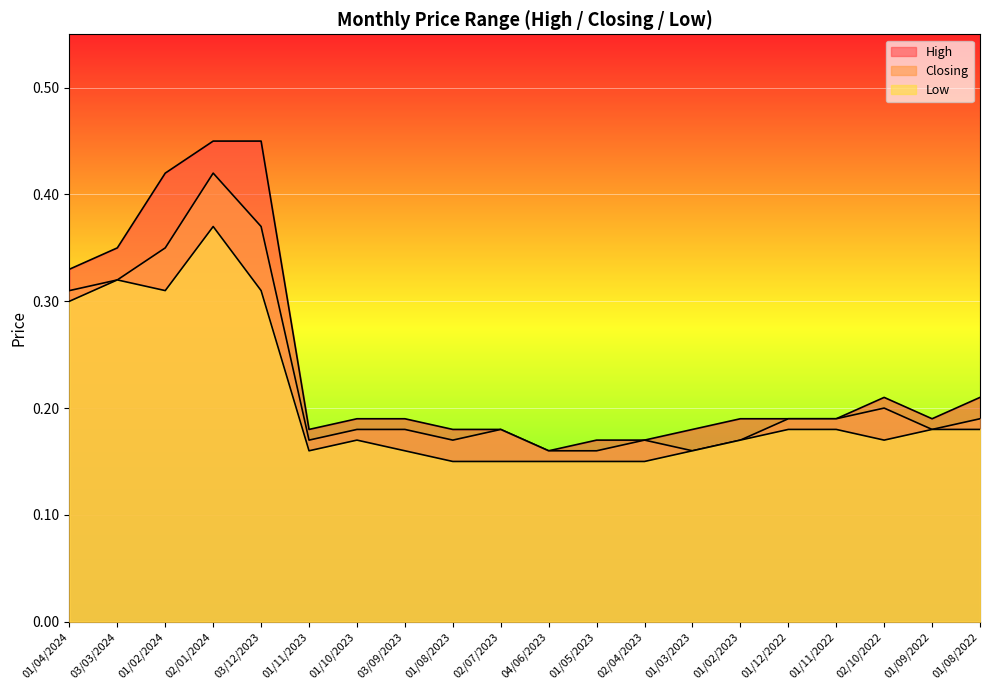

True or false: Low and Closing cross at least once.

False